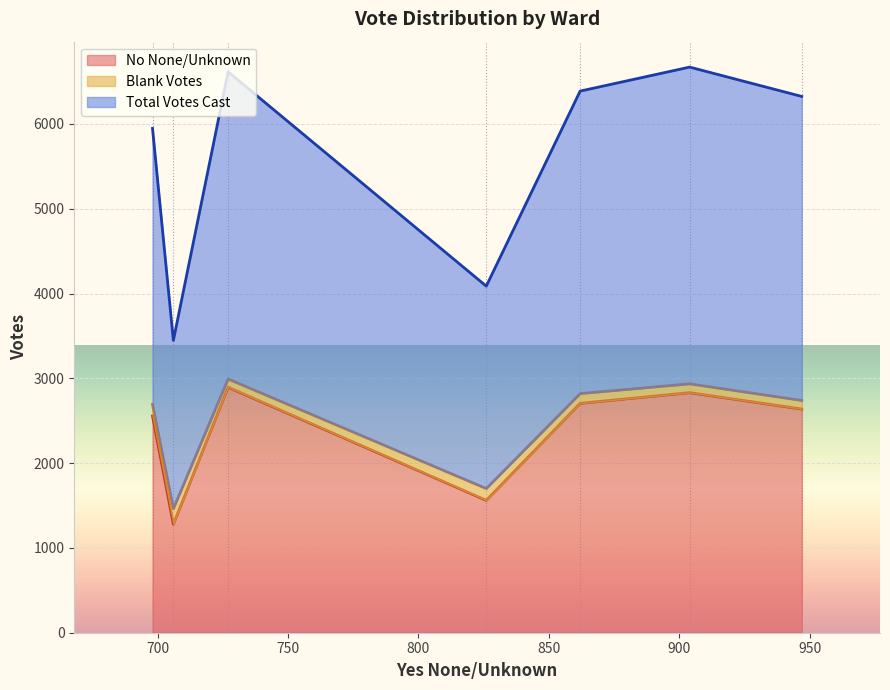

At how many categories does at least one series exceed 2599?

5